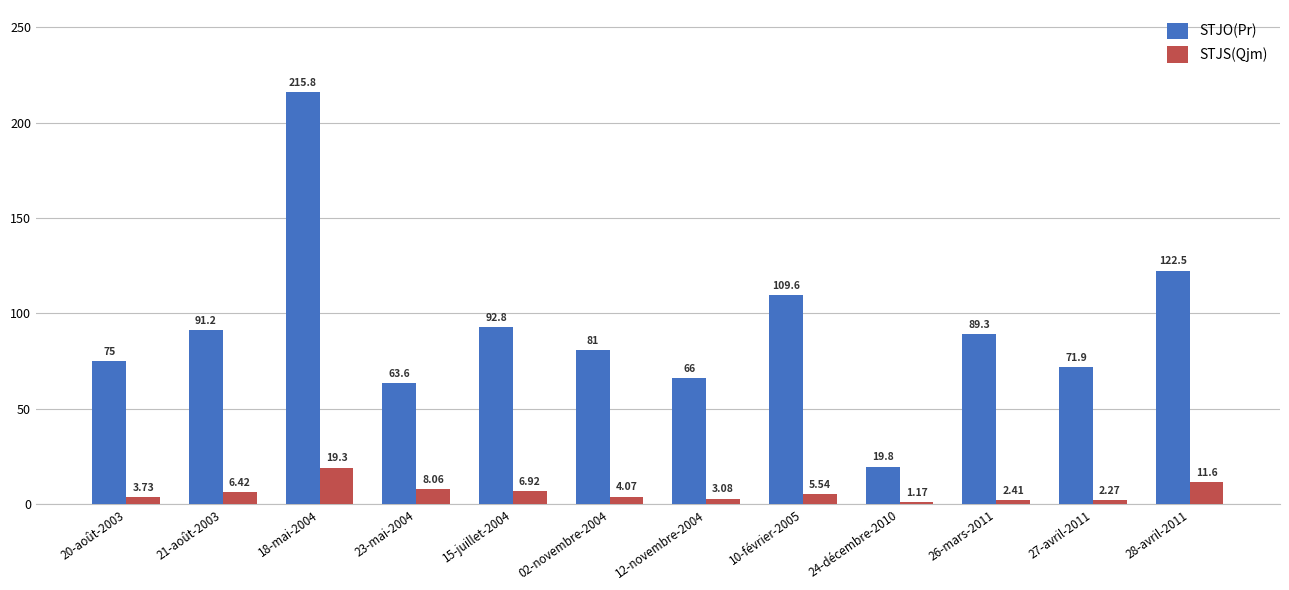

List the labels in order of STJS(Qjm) value, smallest first.

24-décembre-2010, 27-avril-2011, 26-mars-2011, 12-novembre-2004, 20-août-2003, 02-novembre-2004, 10-février-2005, 21-août-2003, 15-juillet-2004, 23-mai-2004, 28-avril-2011, 18-mai-2004